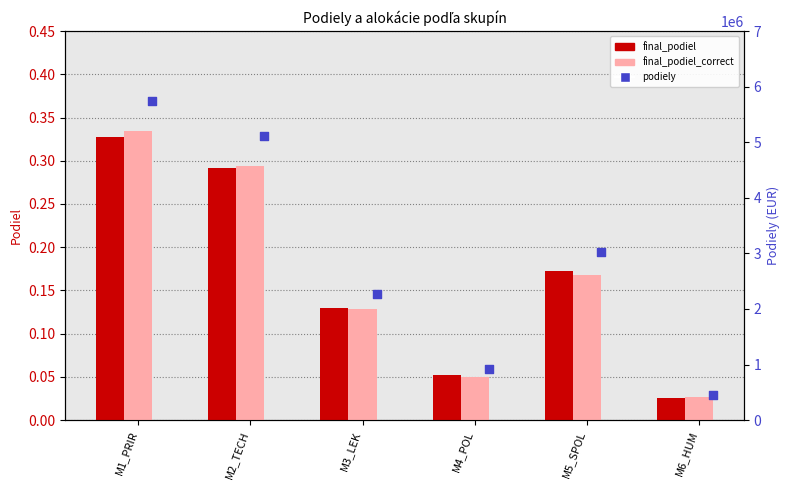

Is the value of final_podiel at M4_POL greater than the value of podiely at M3_LEK?

No